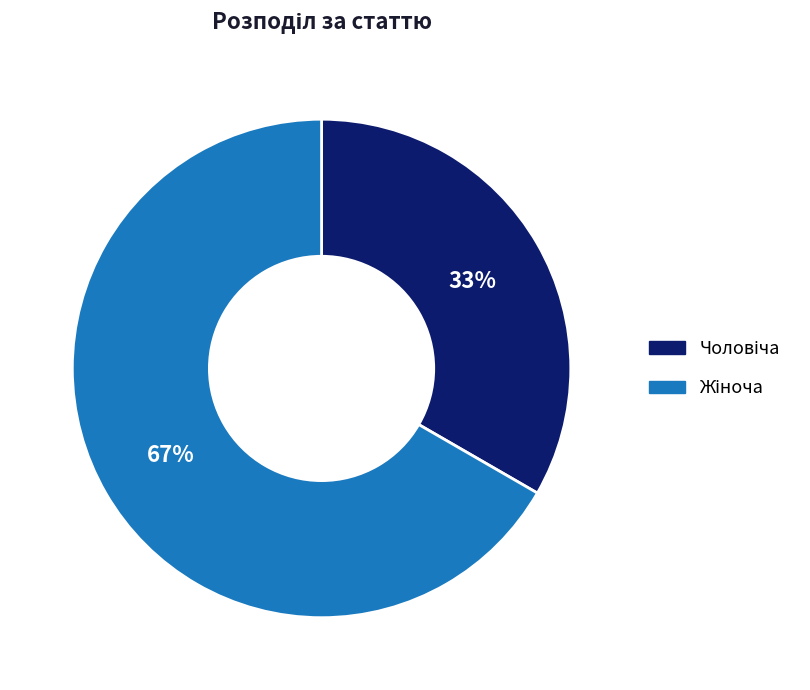

To the nearest percent, what is the average slice percentage?

50%